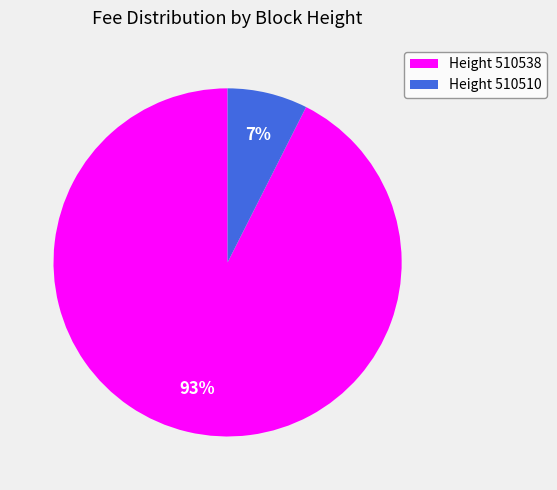

To the nearest percent, what is the average slice percentage?

50%